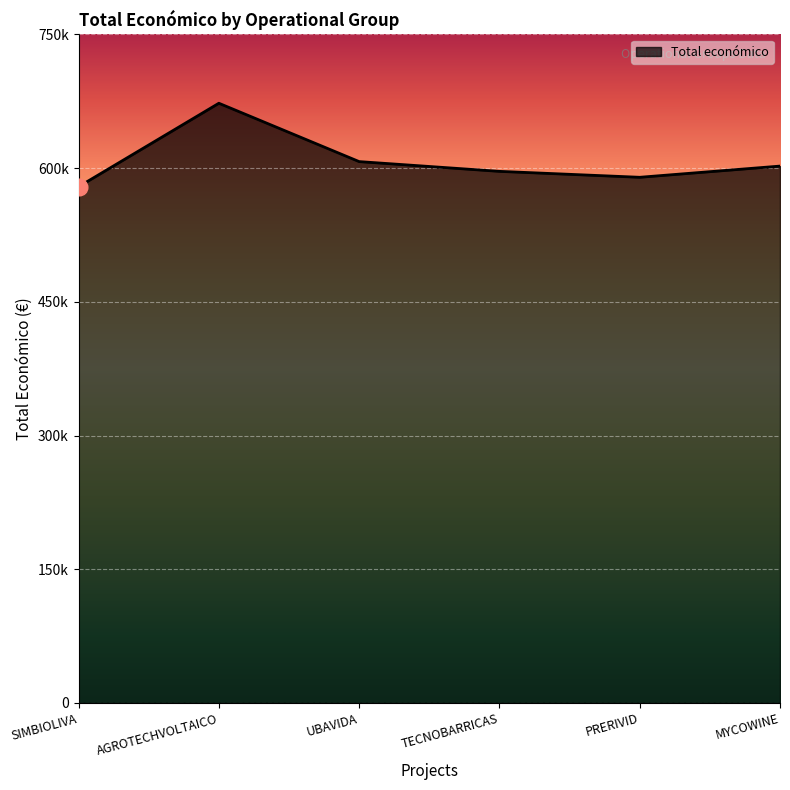

Approximately how many times larger is the value at PRERIVID compared to UBAVIDA?

1.0